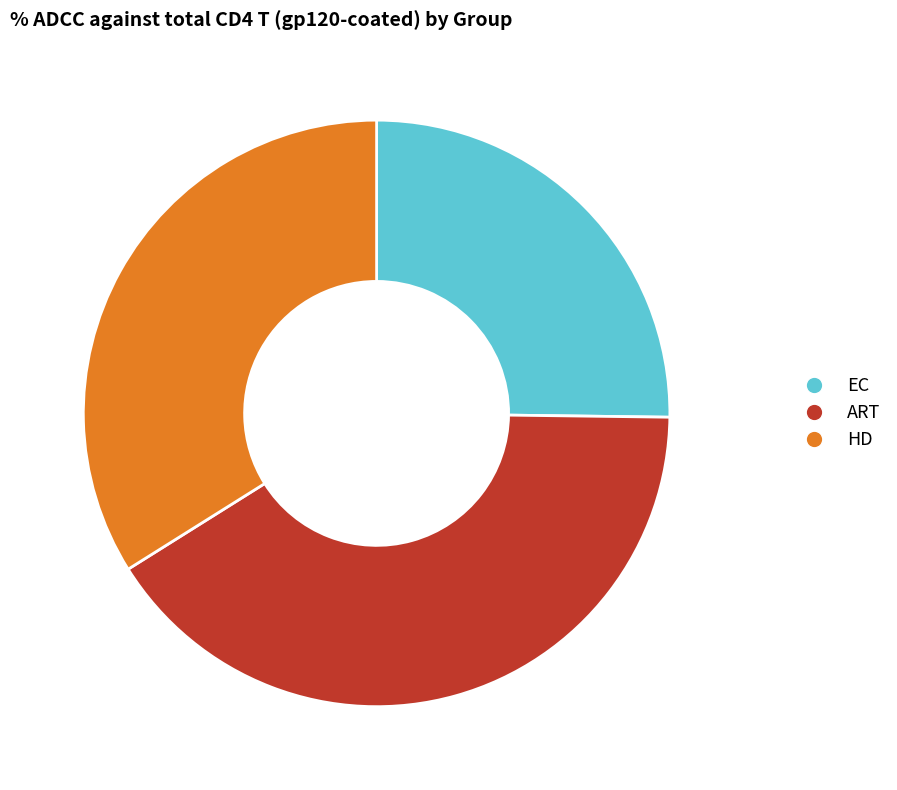

Do ART and HD together represent more than half of the pie?

Yes